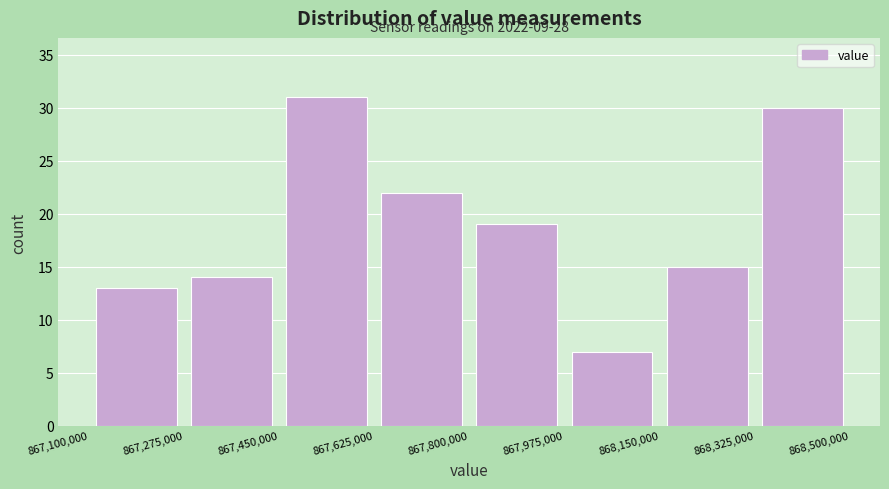

Over which range of the x-axis is the bar tallest?

867,450,000 to 867,625,000